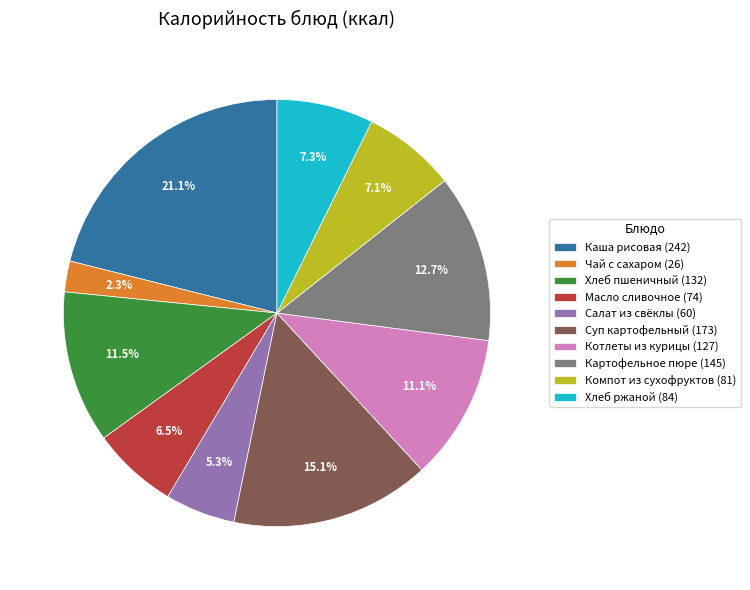

What percentage is NOT represented by Масло сливочное (74)?

93.5%